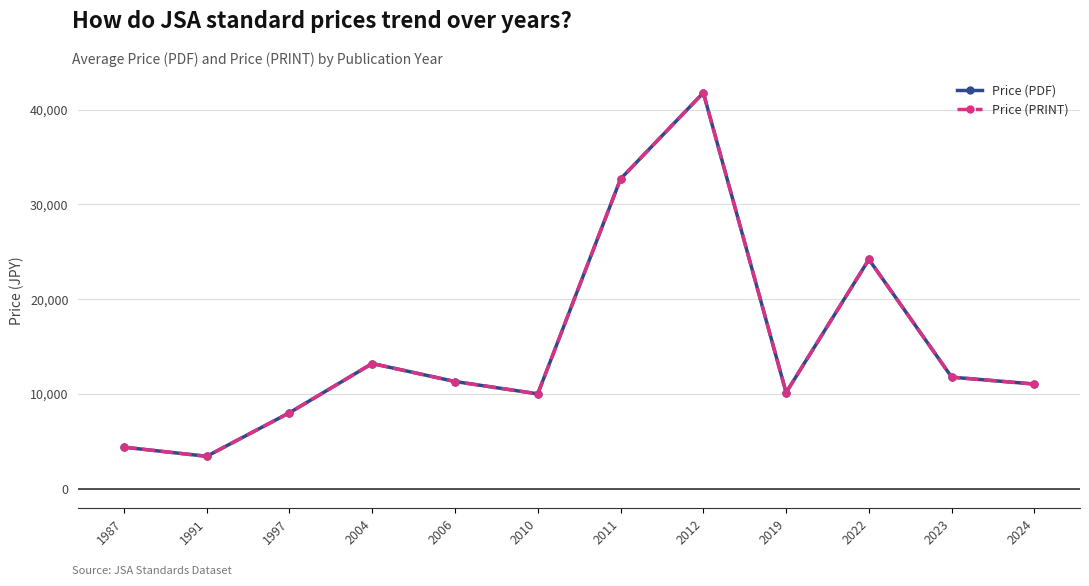

What is the sum of the Price (PRINT) values at 2006 and 2024?

22330.8